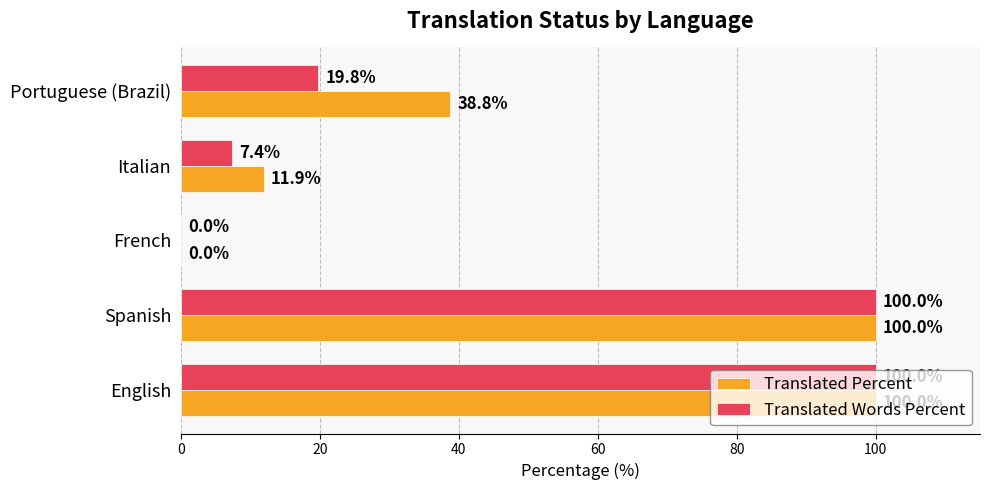

What is the greatest value displayed?

100.0